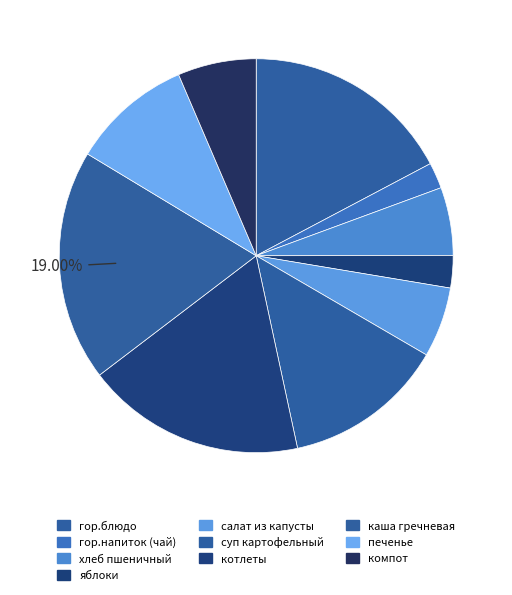

How many segments does this pie chart have?

10